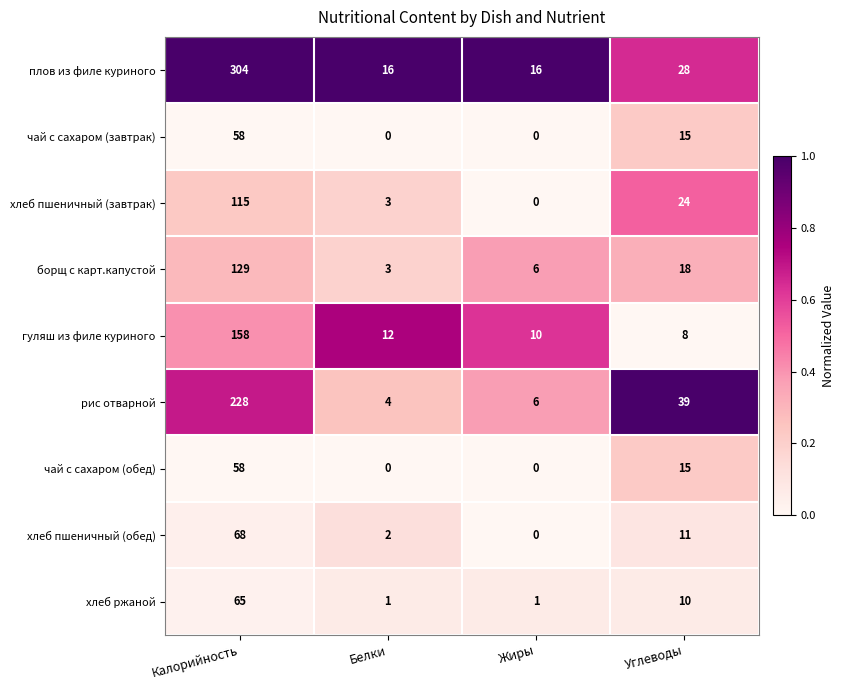

What is the sum of all чай с сахаром (завтрак) values?

73